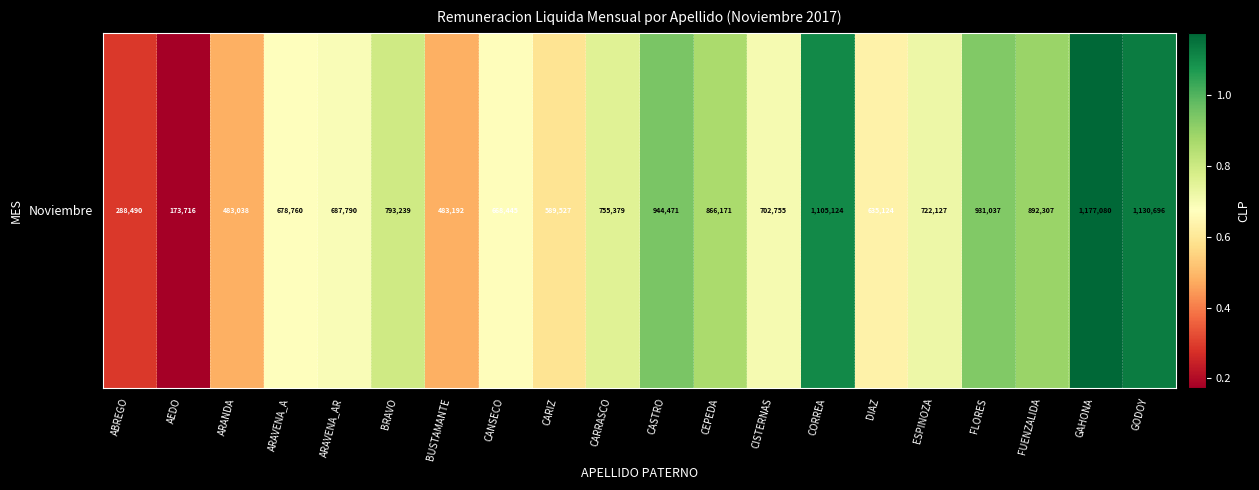

What is the smallest value displayed?

173716